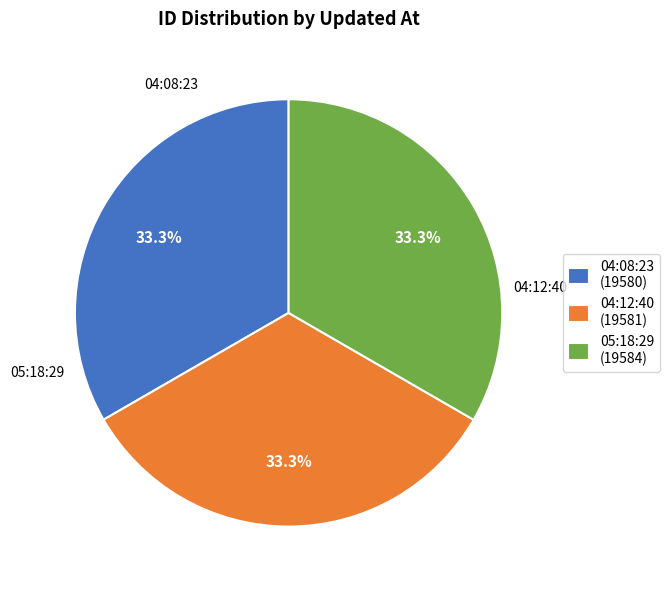

How many segments does this pie chart have?

3